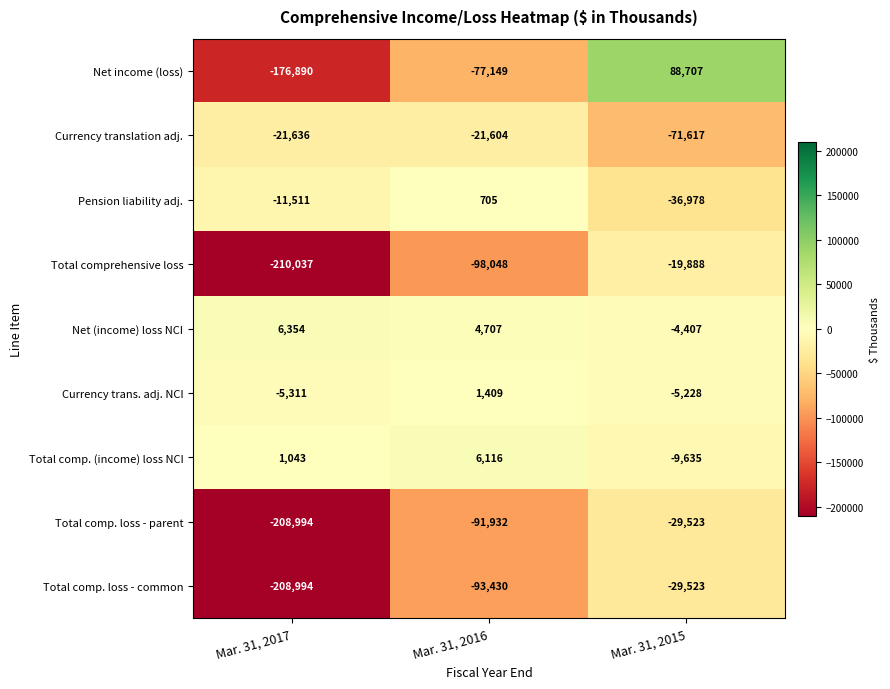

The value of Total comp. (income) loss NCI at Mar. 31, 2016 is 6116. True or false?

True